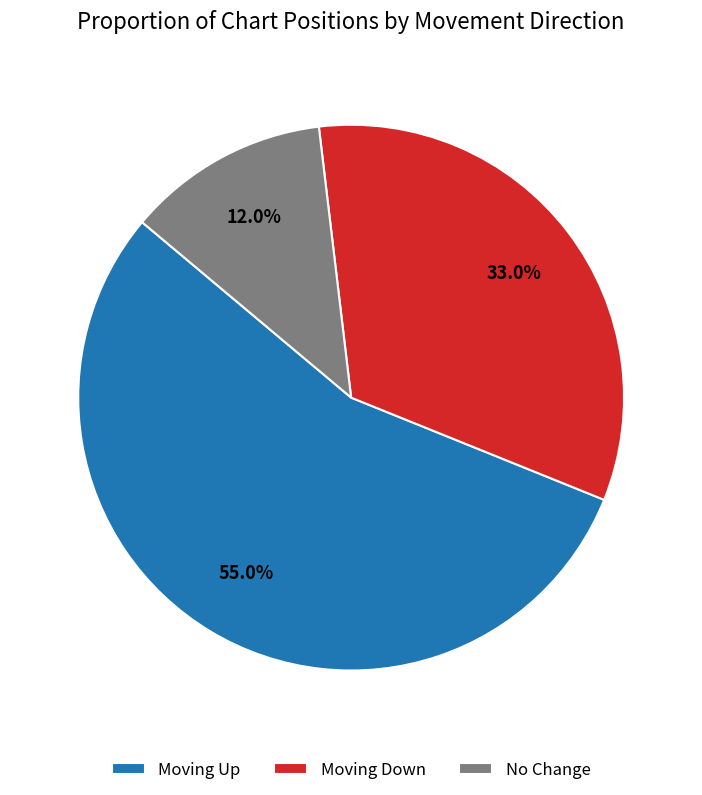

Which slice represents more than half of the pie?

Moving Up